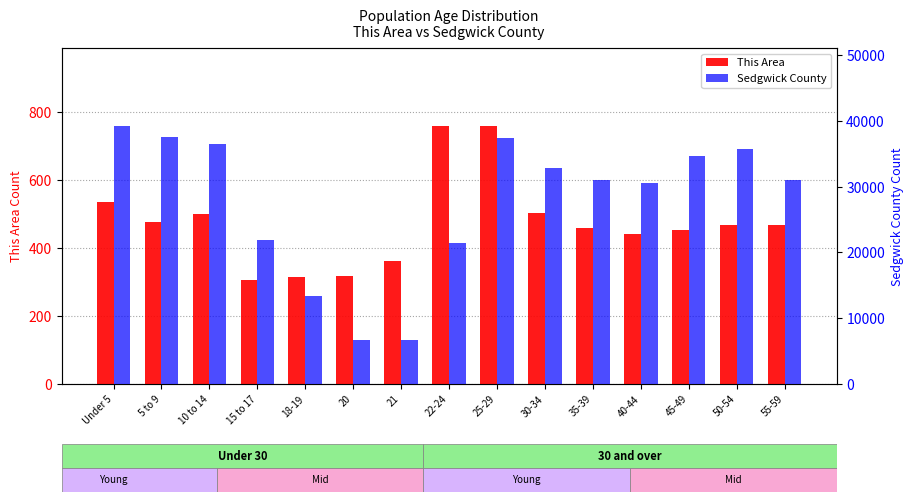

What is the total value across all series at 55-59?

31436